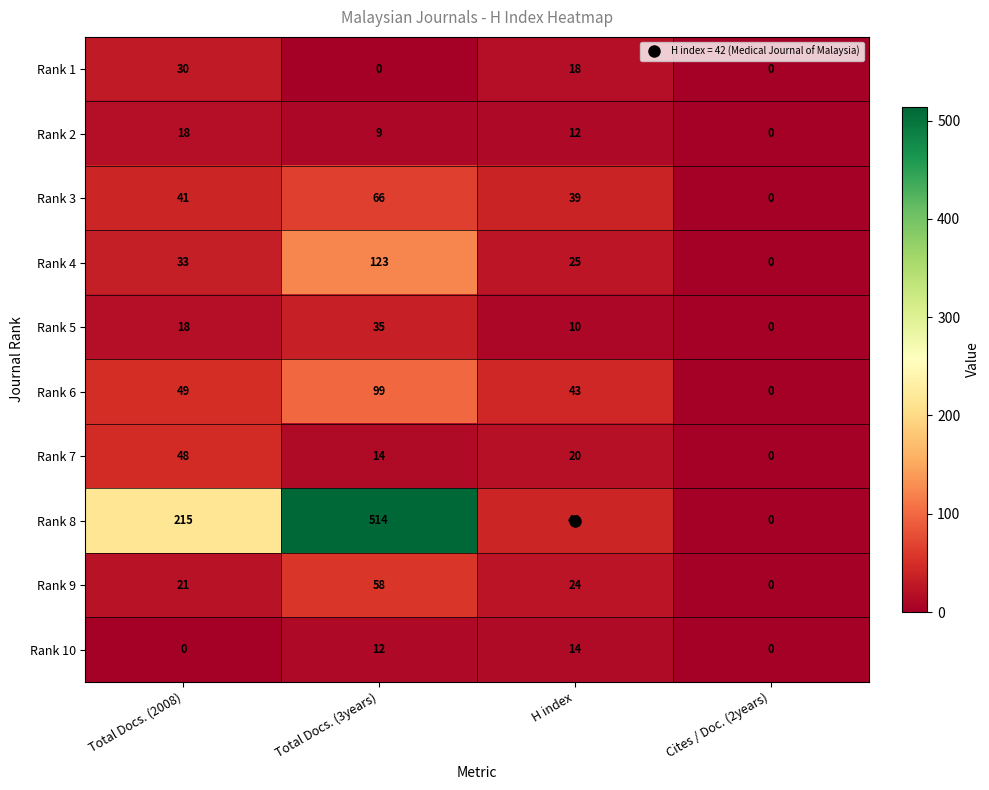

Which series has the largest total across all categories?

Rank 8